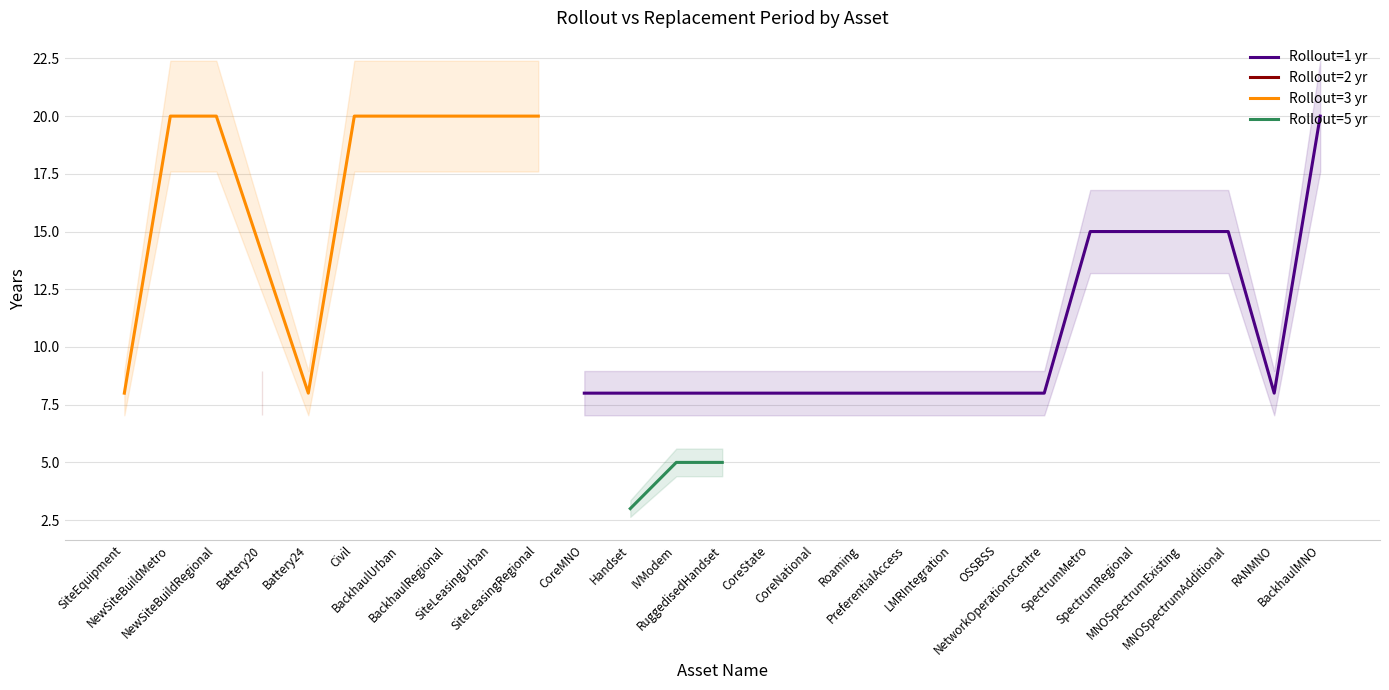

Where does the data first go above 8?

NewSiteBuildMetro